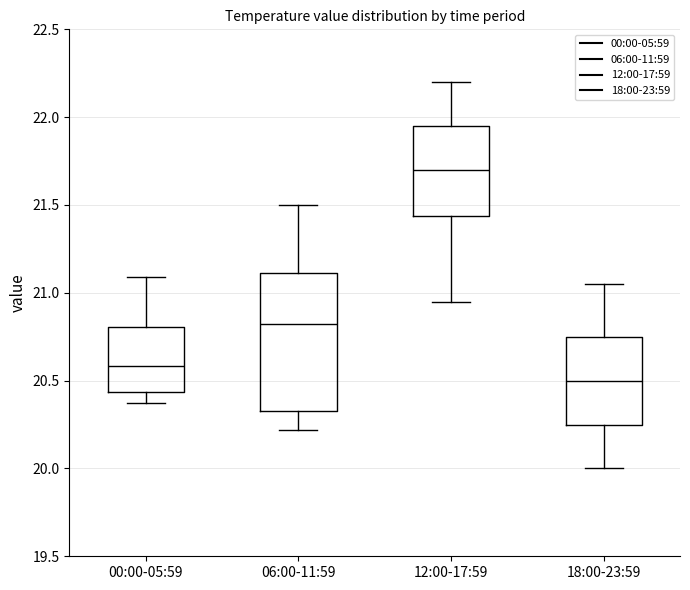

Reading left to right, read every box against the y-axis: the position of its median line, the range the box covers, and the ends of its whiskers. The values are not printed on the chart, so give them approximately, as read against the axis.

00:00-05:59: median 20.60, box 20.45 to 20.80, whiskers 20.35 to 21.10
06:00-11:59: median 20.85, box 20.35 to 21.10, whiskers 20.20 to 21.50
12:00-17:59: median 21.70, box 21.45 to 21.95, whiskers 20.95 to 22.20
18:00-23:59: median 20.50, box 20.25 to 20.75, whiskers 20.00 to 21.05